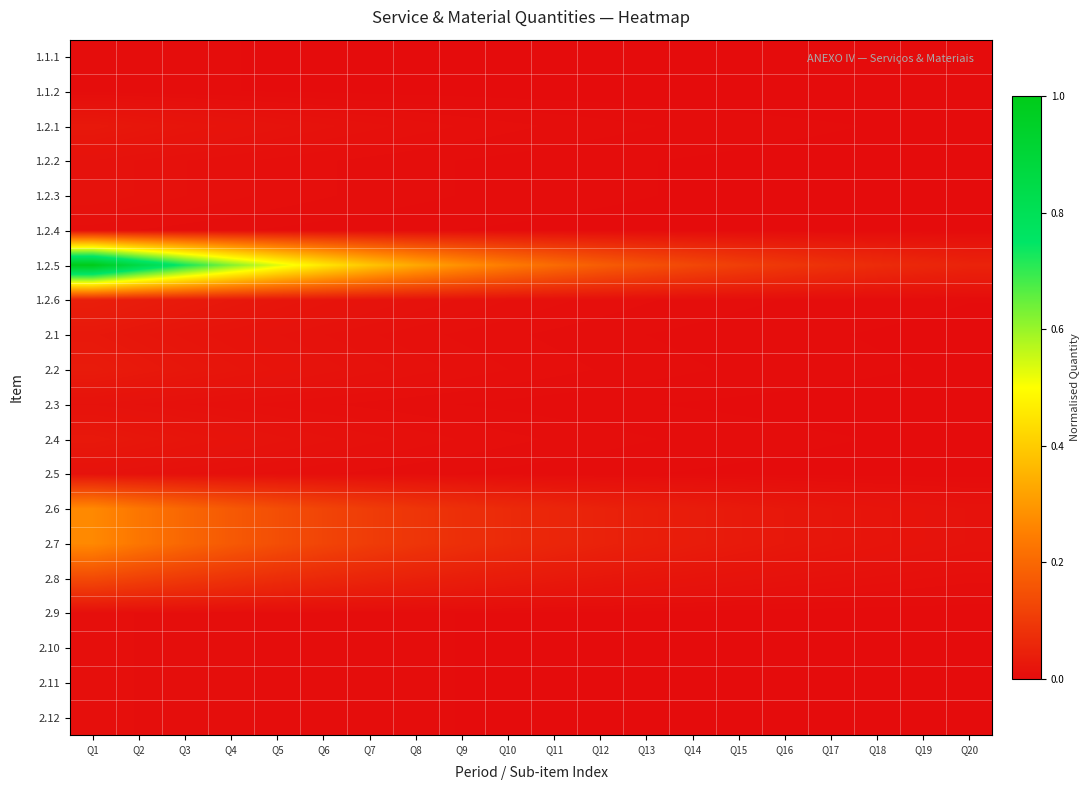

Reading left to right, what are all the values shown in this chart?

1.1.1: Q1=0.0	Q2=0.0	Q3=0.0	Q4=0.0	Q5=0.0	Q6=0.0	Q7=0.0	Q8=0.0	Q9=0.0	Q10=0.0	Q11=0.0	Q12=0.0	Q13=0.0	Q14=0.0	Q15=0.0	Q16=0.0	Q17=0.0	Q18=0.0	Q19=0.0	Q20=0.0
1.1.2: Q1=0.0	Q2=0.0	Q3=0.0	Q4=0.0	Q5=0.0	Q6=0.0	Q7=0.0	Q8=0.0	Q9=0.0	Q10=0.0	Q11=0.0	Q12=0.0	Q13=0.0	Q14=0.0	Q15=0.0	Q16=0.0	Q17=0.0	Q18=0.0	Q19=0.0	Q20=0.0
1.2.1: Q1=0.0	Q2=0.0	Q3=0.0	Q4=0.0	Q5=0.0	Q6=0.0	Q7=0.0	Q8=0.0	Q9=0.0	Q10=0.0	Q11=0.0	Q12=0.0	Q13=0.0	Q14=0.0	Q15=0.0	Q16=0.0	Q17=0.0	Q18=0.0	Q19=0.0	Q20=0.0
1.2.2: Q1=0.0	Q2=0.0	Q3=0.0	Q4=0.0	Q5=0.0	Q6=0.0	Q7=0.0	Q8=0.0	Q9=0.0	Q10=0.0	Q11=0.0	Q12=0.0	Q13=0.0	Q14=0.0	Q15=0.0	Q16=0.0	Q17=0.0	Q18=0.0	Q19=0.0	Q20=0.0
1.2.3: Q1=0.0	Q2=0.0	Q3=0.0	Q4=0.0	Q5=0.0	Q6=0.0	Q7=0.0	Q8=0.0	Q9=0.0	Q10=0.0	Q11=0.0	Q12=0.0	Q13=0.0	Q14=0.0	Q15=0.0	Q16=0.0	Q17=0.0	Q18=0.0	Q19=0.0	Q20=0.0
1.2.4: Q1=0.0	Q2=0.0	Q3=0.0	Q4=0.0	Q5=0.0	Q6=0.0	Q7=0.0	Q8=0.0	Q9=0.0	Q10=0.0	Q11=0.0	Q12=0.0	Q13=0.0	Q14=0.0	Q15=0.0	Q16=0.0	Q17=0.0	Q18=0.0	Q19=0.0	Q20=0.0
1.2.5: Q1=1.0	Q2=0.9	Q3=0.7	Q4=0.6	Q5=0.5	Q6=0.5	Q7=0.4	Q8=0.3	Q9=0.3	Q10=0.2	Q11=0.2	Q12=0.2	Q13=0.2	Q14=0.1	Q15=0.1	Q16=0.1	Q17=0.1	Q18=0.1	Q19=0.1	Q20=0.0
1.2.6: Q1=0.0	Q2=0.0	Q3=0.0	Q4=0.0	Q5=0.0	Q6=0.0	Q7=0.0	Q8=0.0	Q9=0.0	Q10=0.0	Q11=0.0	Q12=0.0	Q13=0.0	Q14=0.0	Q15=0.0	Q16=0.0	Q17=0.0	Q18=0.0	Q19=0.0	Q20=0.0
2.1: Q1=0.0	Q2=0.0	Q3=0.0	Q4=0.0	Q5=0.0	Q6=0.0	Q7=0.0	Q8=0.0	Q9=0.0	Q10=0.0	Q11=0.0	Q12=0.0	Q13=0.0	Q14=0.0	Q15=0.0	Q16=0.0	Q17=0.0	Q18=0.0	Q19=0.0	Q20=0.0
2.2: Q1=0.0	Q2=0.0	Q3=0.0	Q4=0.0	Q5=0.0	Q6=0.0	Q7=0.0	Q8=0.0	Q9=0.0	Q10=0.0	Q11=0.0	Q12=0.0	Q13=0.0	Q14=0.0	Q15=0.0	Q16=0.0	Q17=0.0	Q18=0.0	Q19=0.0	Q20=0.0
2.3: Q1=0.0	Q2=0.0	Q3=0.0	Q4=0.0	Q5=0.0	Q6=0.0	Q7=0.0	Q8=0.0	Q9=0.0	Q10=0.0	Q11=0.0	Q12=0.0	Q13=0.0	Q14=0.0	Q15=0.0	Q16=0.0	Q17=0.0	Q18=0.0	Q19=0.0	Q20=0.0
2.4: Q1=0.0	Q2=0.0	Q3=0.0	Q4=0.0	Q5=0.0	Q6=0.0	Q7=0.0	Q8=0.0	Q9=0.0	Q10=0.0	Q11=0.0	Q12=0.0	Q13=0.0	Q14=0.0	Q15=0.0	Q16=0.0	Q17=0.0	Q18=0.0	Q19=0.0	Q20=0.0
2.5: Q1=0.0	Q2=0.0	Q3=0.0	Q4=0.0	Q5=0.0	Q6=0.0	Q7=0.0	Q8=0.0	Q9=0.0	Q10=0.0	Q11=0.0	Q12=0.0	Q13=0.0	Q14=0.0	Q15=0.0	Q16=0.0	Q17=0.0	Q18=0.0	Q19=0.0	Q20=0.0
2.6: Q1=0.3	Q2=0.2	Q3=0.2	Q4=0.2	Q5=0.1	Q6=0.1	Q7=0.1	Q8=0.1	Q9=0.1	Q10=0.1	Q11=0.1	Q12=0.0	Q13=0.0	Q14=0.0	Q15=0.0	Q16=0.0	Q17=0.0	Q18=0.0	Q19=0.0	Q20=0.0
2.7: Q1=0.3	Q2=0.2	Q3=0.2	Q4=0.2	Q5=0.1	Q6=0.1	Q7=0.1	Q8=0.1	Q9=0.1	Q10=0.1	Q11=0.1	Q12=0.0	Q13=0.0	Q14=0.0	Q15=0.0	Q16=0.0	Q17=0.0	Q18=0.0	Q19=0.0	Q20=0.0
2.8: Q1=0.1	Q2=0.1	Q3=0.1	Q4=0.1	Q5=0.1	Q6=0.1	Q7=0.1	Q8=0.0	Q9=0.0	Q10=0.0	Q11=0.0	Q12=0.0	Q13=0.0	Q14=0.0	Q15=0.0	Q16=0.0	Q17=0.0	Q18=0.0	Q19=0.0	Q20=0.0
2.9: Q1=0.0	Q2=0.0	Q3=0.0	Q4=0.0	Q5=0.0	Q6=0.0	Q7=0.0	Q8=0.0	Q9=0.0	Q10=0.0	Q11=0.0	Q12=0.0	Q13=0.0	Q14=0.0	Q15=0.0	Q16=0.0	Q17=0.0	Q18=0.0	Q19=0.0	Q20=0.0
2.10: Q1=0.0	Q2=0.0	Q3=0.0	Q4=0.0	Q5=0.0	Q6=0.0	Q7=0.0	Q8=0.0	Q9=0.0	Q10=0.0	Q11=0.0	Q12=0.0	Q13=0.0	Q14=0.0	Q15=0.0	Q16=0.0	Q17=0.0	Q18=0.0	Q19=0.0	Q20=0.0
2.11: Q1=0.0	Q2=0.0	Q3=0.0	Q4=0.0	Q5=0.0	Q6=0.0	Q7=0.0	Q8=0.0	Q9=0.0	Q10=0.0	Q11=0.0	Q12=0.0	Q13=0.0	Q14=0.0	Q15=0.0	Q16=0.0	Q17=0.0	Q18=0.0	Q19=0.0	Q20=0.0
2.12: Q1=0.0	Q2=0.0	Q3=0.0	Q4=0.0	Q5=0.0	Q6=0.0	Q7=0.0	Q8=0.0	Q9=0.0	Q10=0.0	Q11=0.0	Q12=0.0	Q13=0.0	Q14=0.0	Q15=0.0	Q16=0.0	Q17=0.0	Q18=0.0	Q19=0.0	Q20=0.0